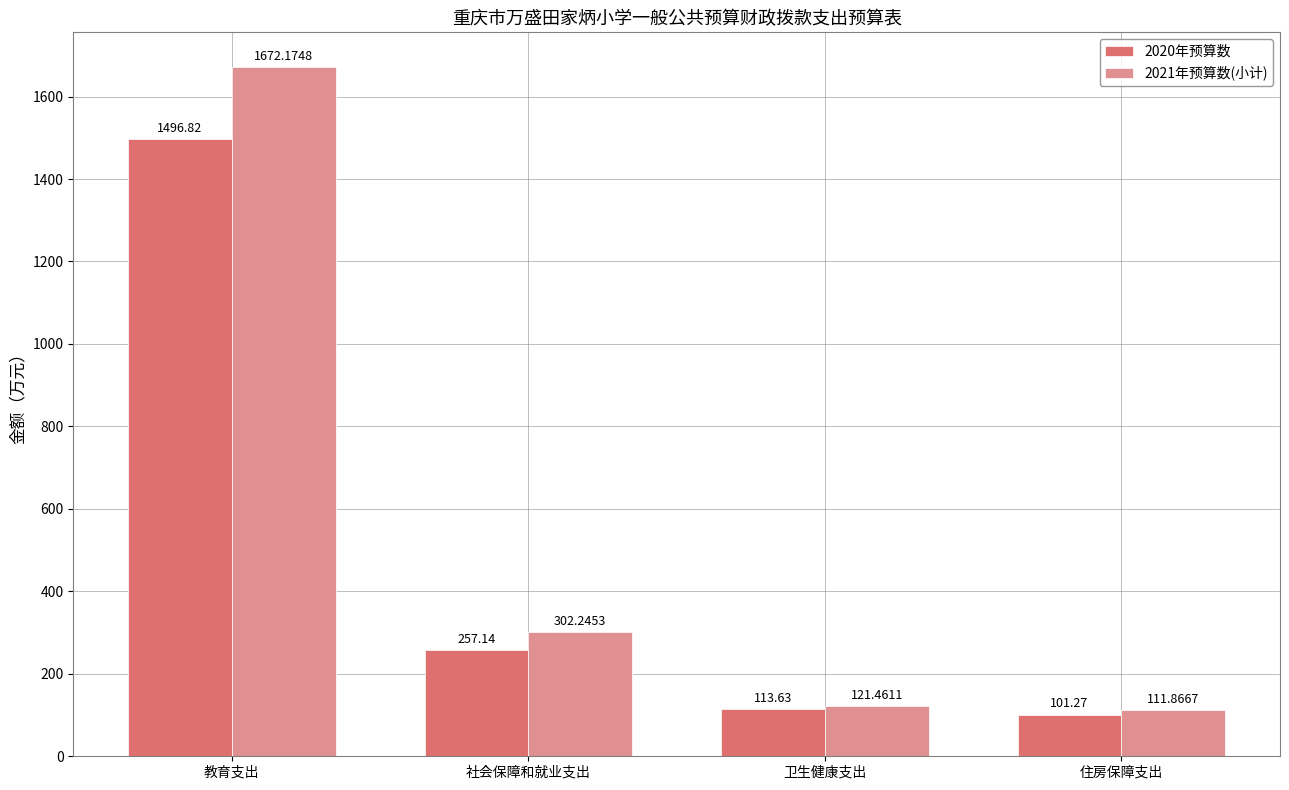

Which series has the widest spread of values?

2021年预算数(小计)